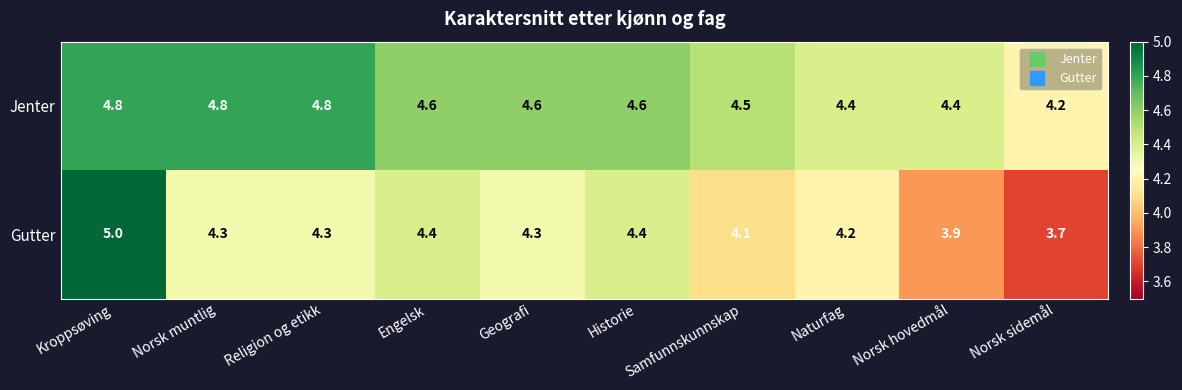

Rank the series by their average value, from lowest to highest.

Gutter, Jenter